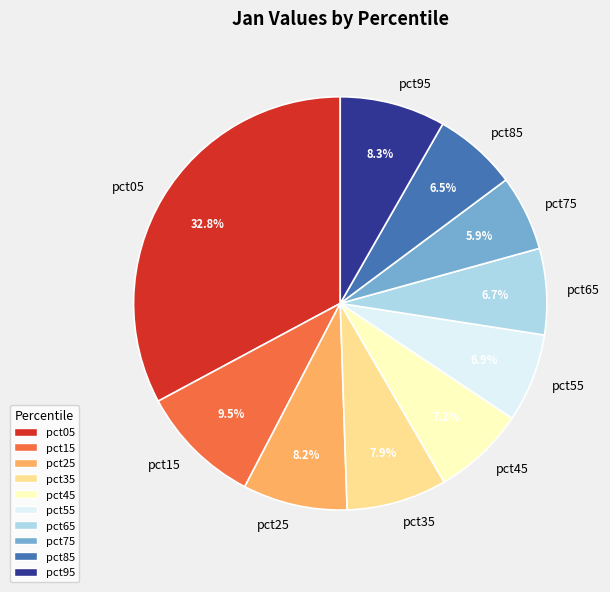

Is there a majority slice in this chart?

No